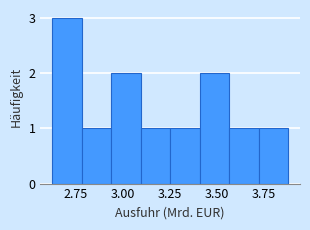

Read against the x-axis, roughly where is the centre of the tallest bar?

2.70